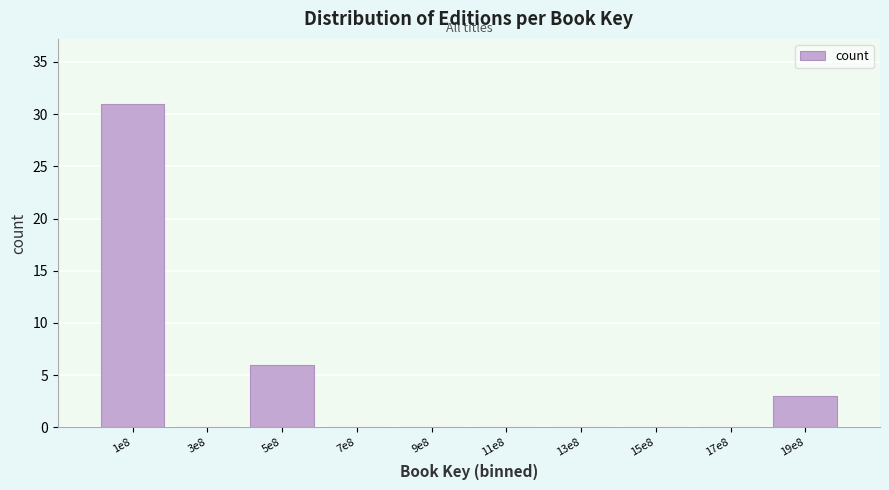

Reading right to left, what are all the values shown in this chart?

19e8=3	17e8=0	15e8=0	13e8=0	11e8=0	9e8=0	7e8=0	5e8=6	3e8=0	1e8=31